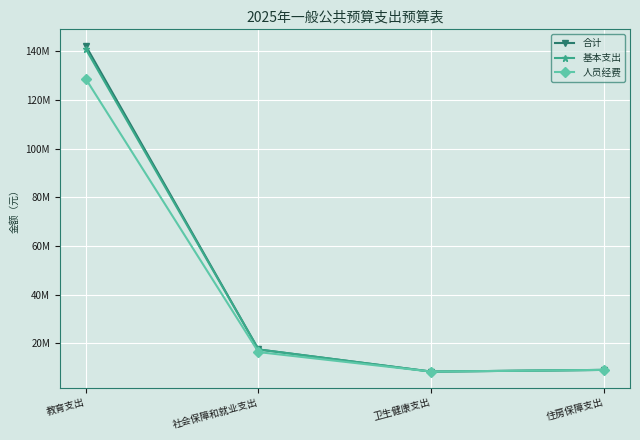

Between 住房保障支出 and 社会保障和就业支出, which is larger?

社会保障和就业支出